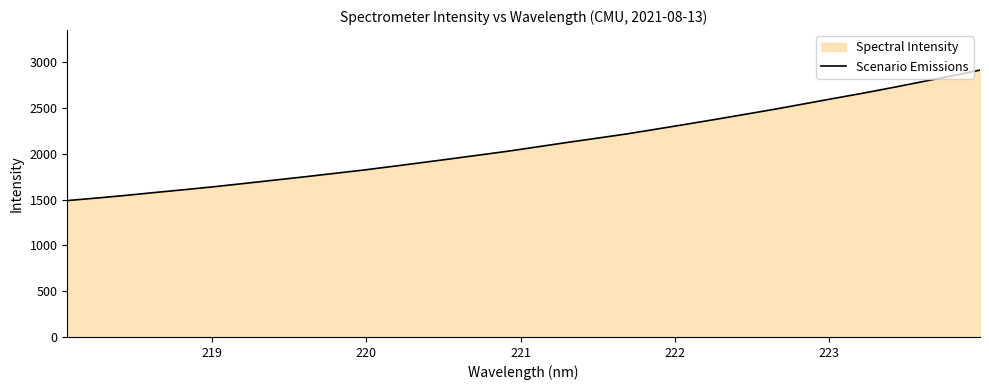

How many lines are shown in the chart?

1